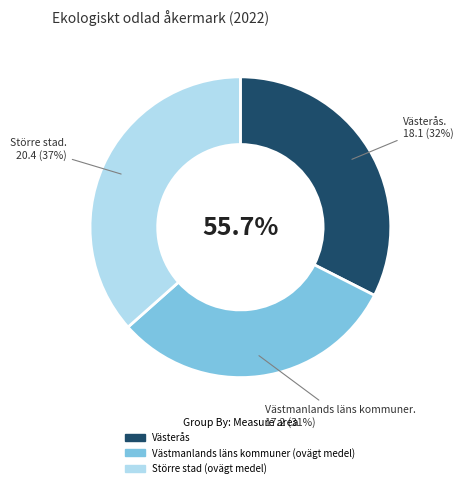

To the nearest percent, what percentage of the pie is Västmanlands läns kommuner (ovägt medel)?

31%